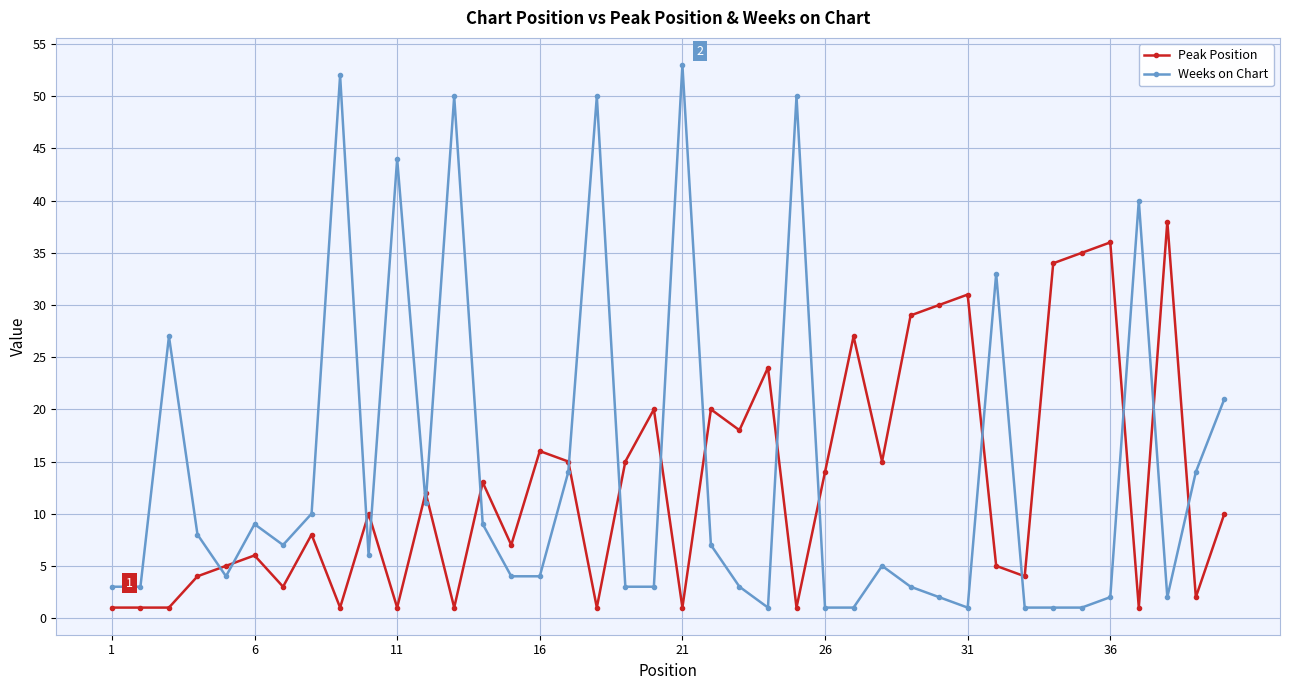

Which series has the widest spread of values?

Weeks on Chart